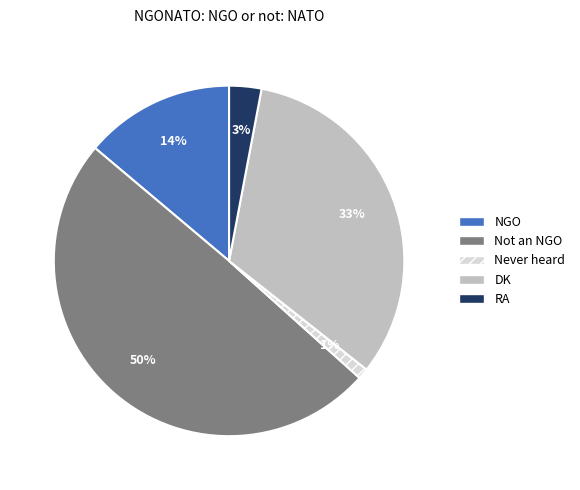

The NGO slice represents 14% of the pie. True or false?

True